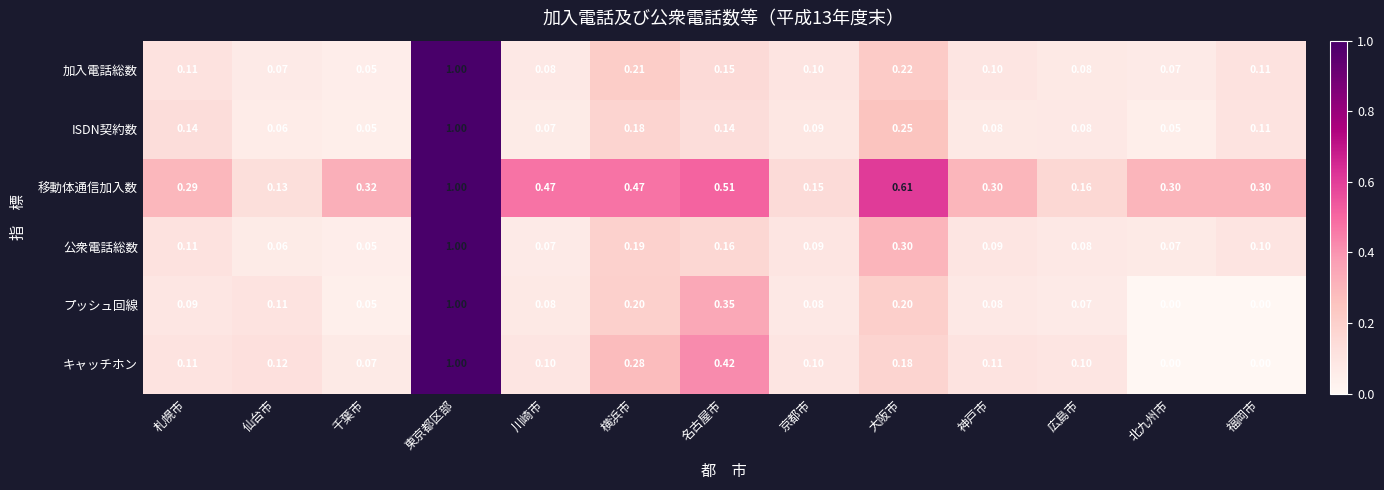

Between 川崎市 and 名古屋市, which series saw the biggest shift?

キャッチホン